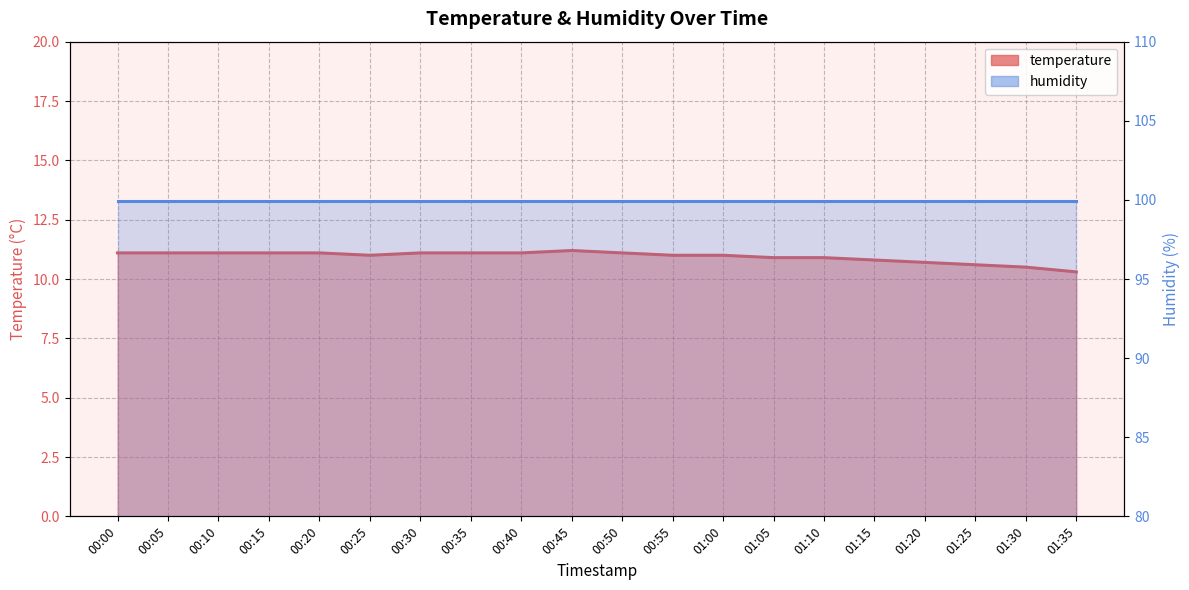

At which label does the data first exceed 11?

00:00